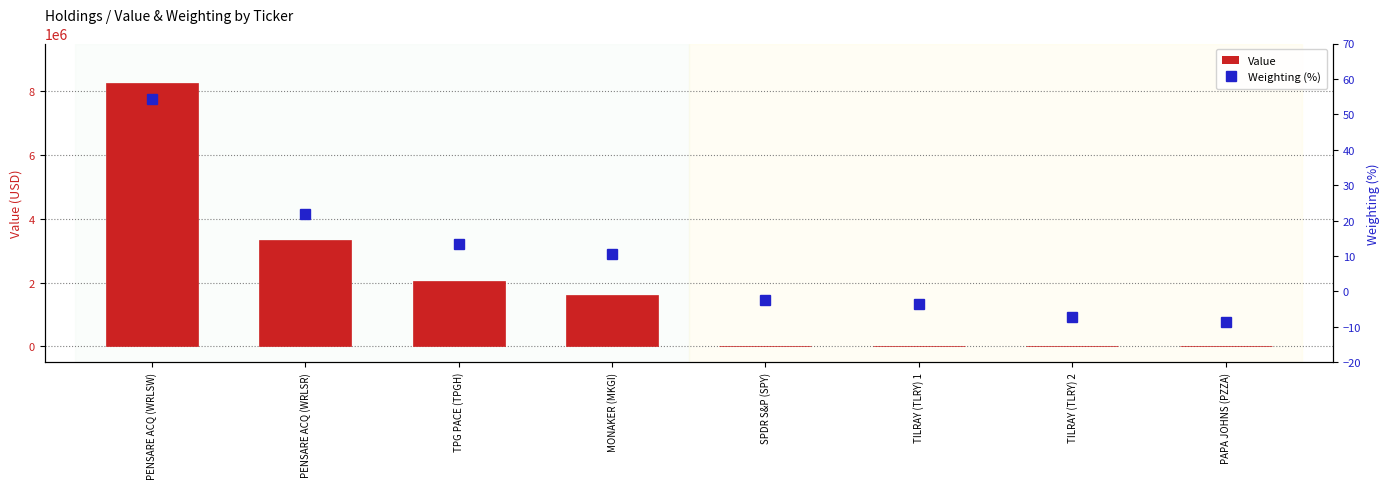

What is the sum of the Weighting (%) values at PENSARE ACQ (WRLSR) and MONAKER (MKGI)?

32.3